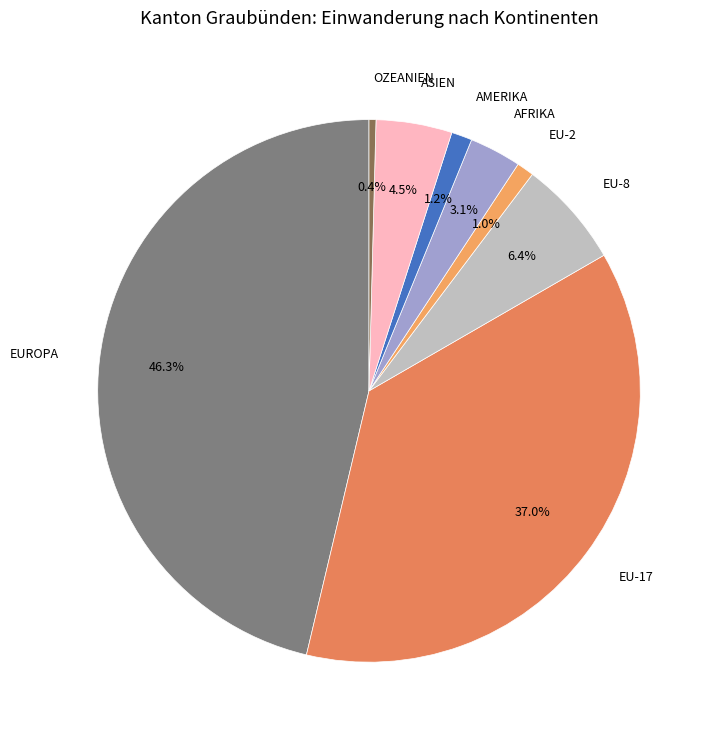

How many slices are in this pie chart?

8